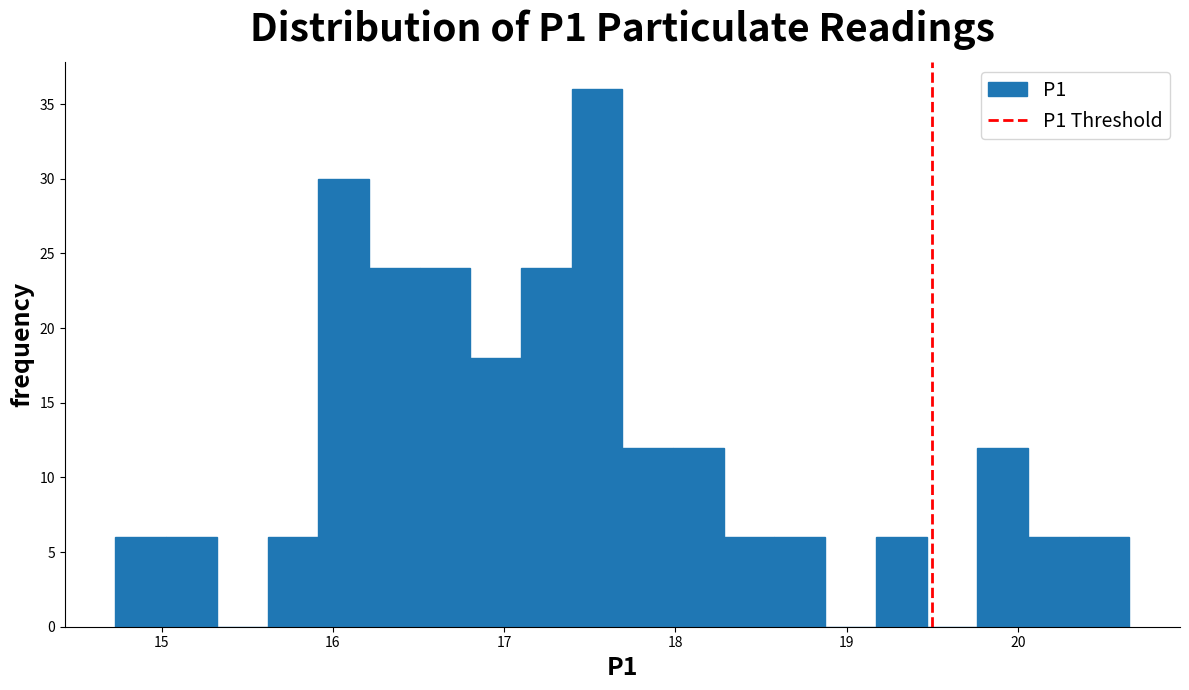

Read against the x-axis, roughly where is the centre of the tallest bar?

17.5